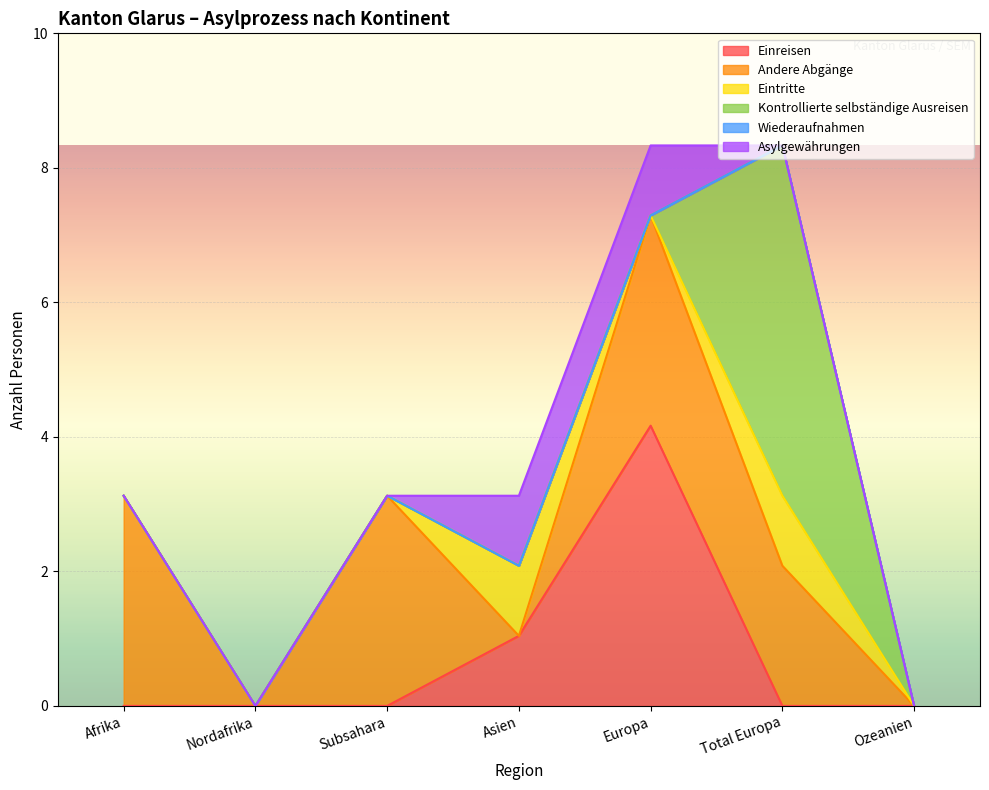

Reading left to right, what are all the values shown in this chart?

Einreisen: Afrika=0	Nordafrika=0	Subsahara=0	Asien=1	Europa=4	Total Europa=0	Ozeanien=0
Andere Abgänge: Afrika=3	Nordafrika=0	Subsahara=3	Asien=0	Europa=3	Total Europa=2	Ozeanien=0
Eintritte: Afrika=0	Nordafrika=0	Subsahara=0	Asien=1	Europa=0	Total Europa=1	Ozeanien=0
Kontrollierte selbständige Ausreisen: Afrika=0	Nordafrika=0	Subsahara=0	Asien=0	Europa=0	Total Europa=5	Ozeanien=0
Wiederaufnahmen: Afrika=0	Nordafrika=0	Subsahara=0	Asien=0	Europa=0	Total Europa=0	Ozeanien=0
Asylgewährungen: Afrika=0	Nordafrika=0	Subsahara=0	Asien=1	Europa=1	Total Europa=0	Ozeanien=0